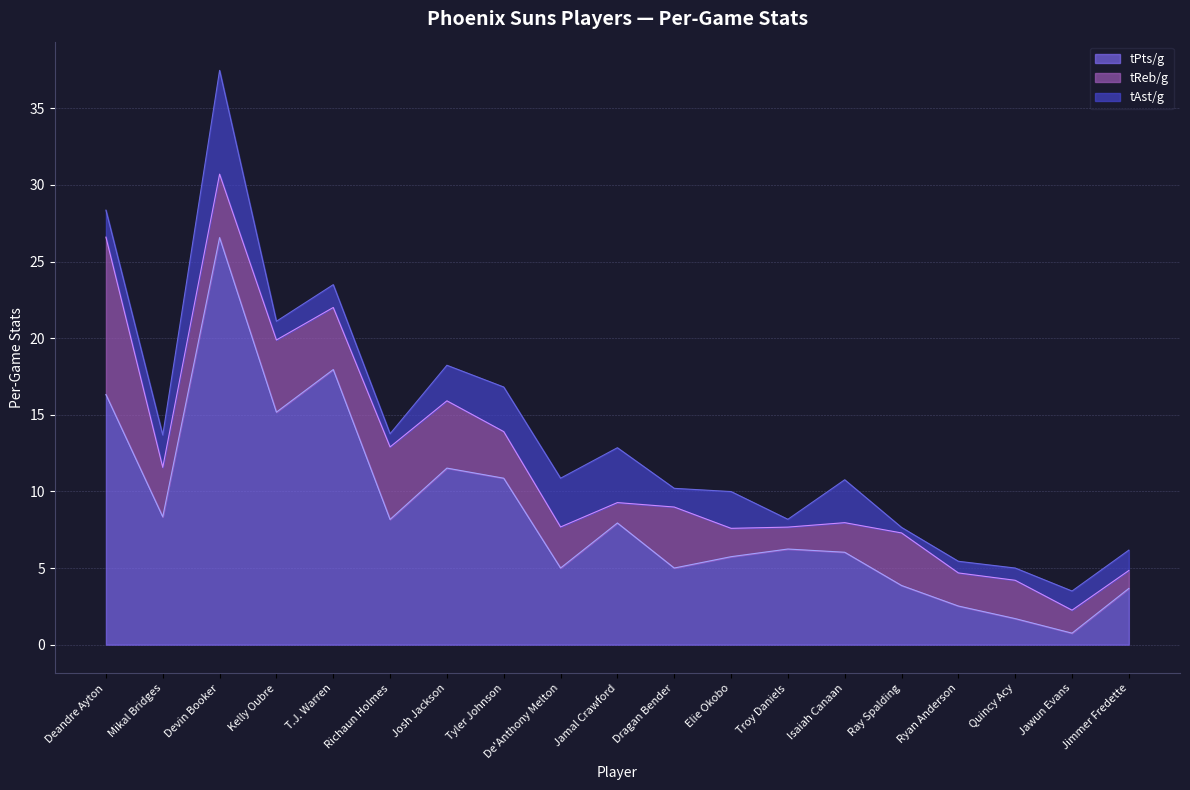

How many data points does each series have?

19